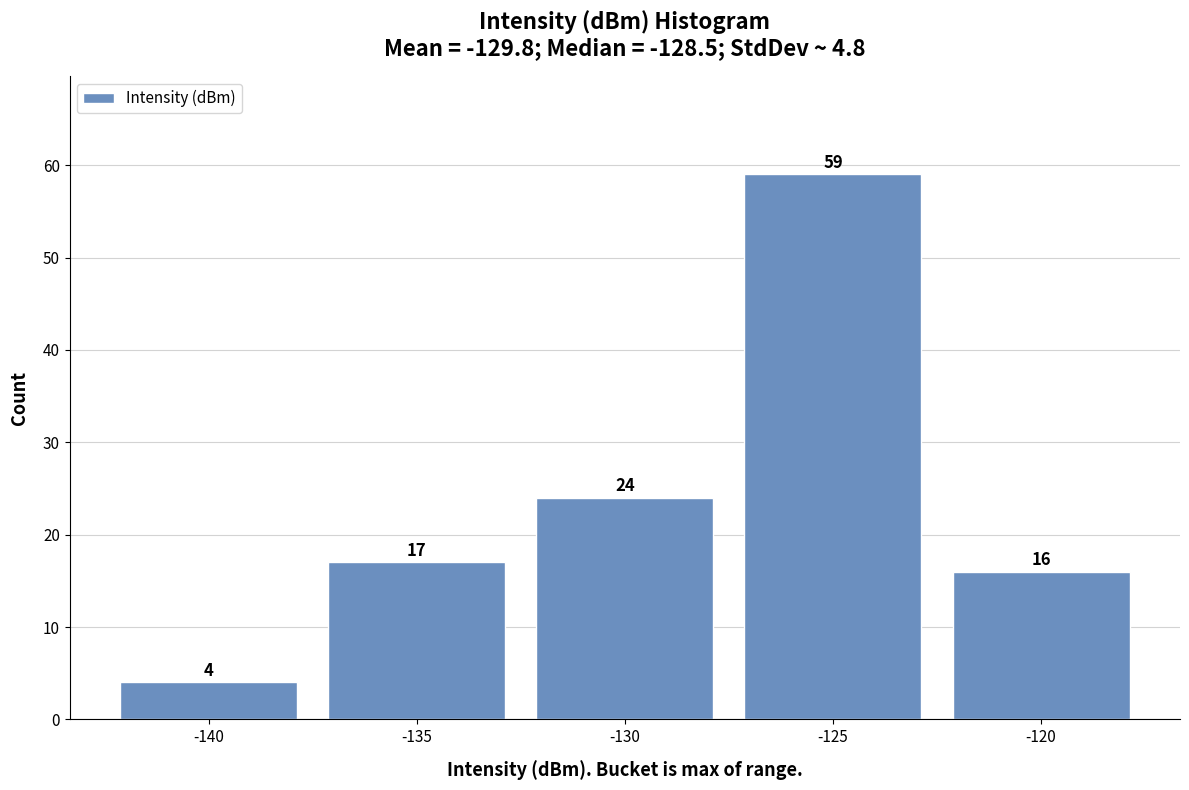

Reading left to right, extract all data points from this chart.

-140=4	-135=17	-130=24	-125=59	-120=16